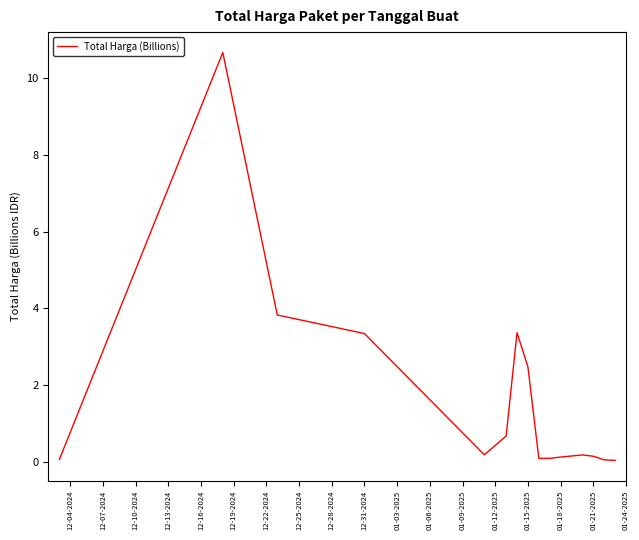

What is the maximum value shown in the chart?

10.7